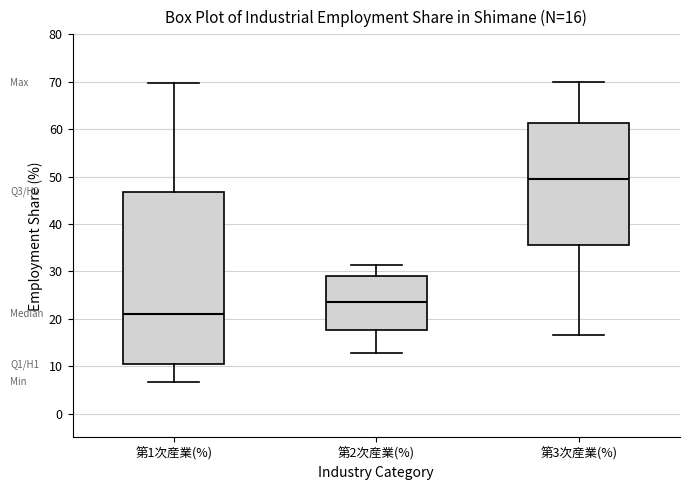

Which box's median line is the lowest?

第1次産業(%)